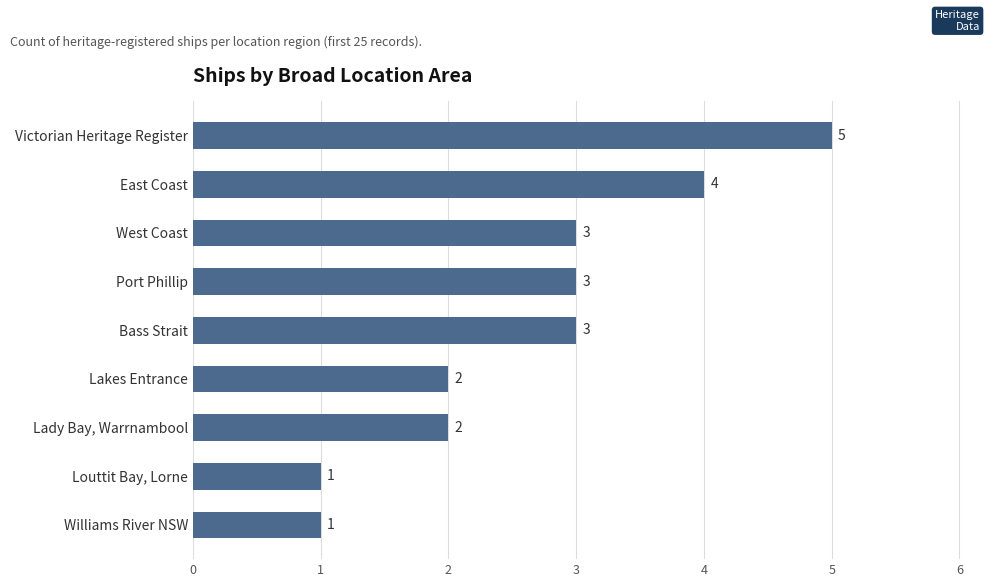

The value at Bass Strait is 1. True or false?

False